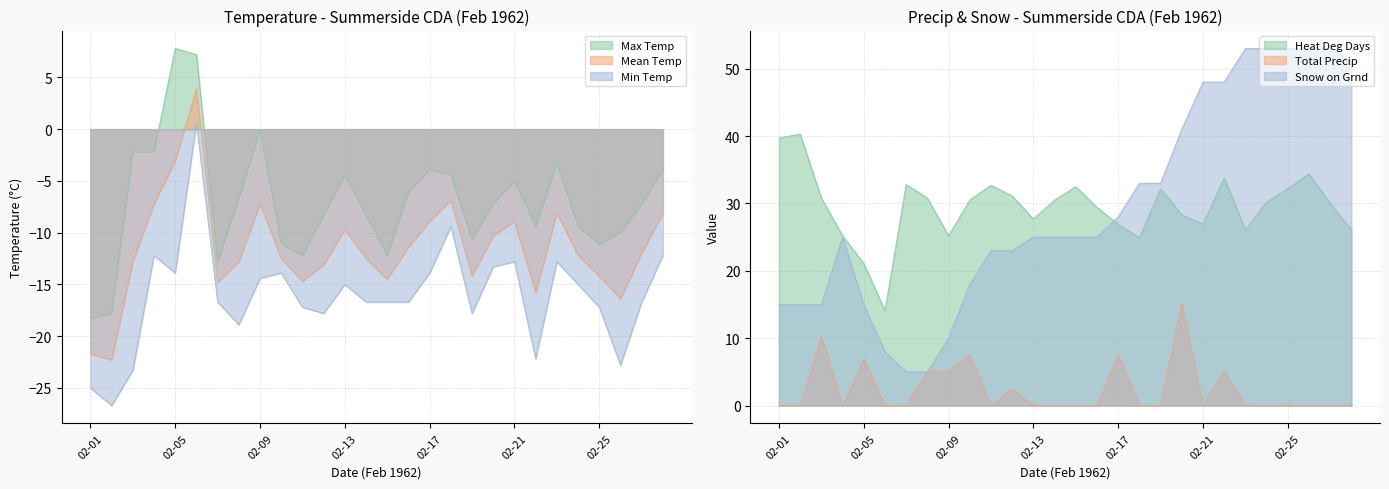

How many positive values does the Max Temp series have?

2